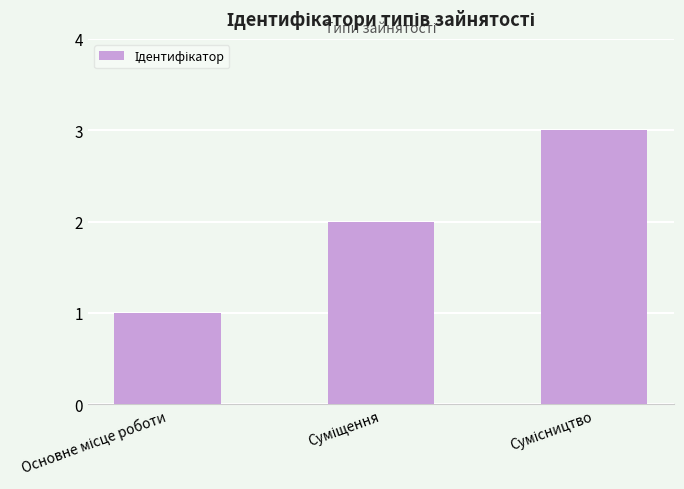

Count the values in the range 1 to 3.

3